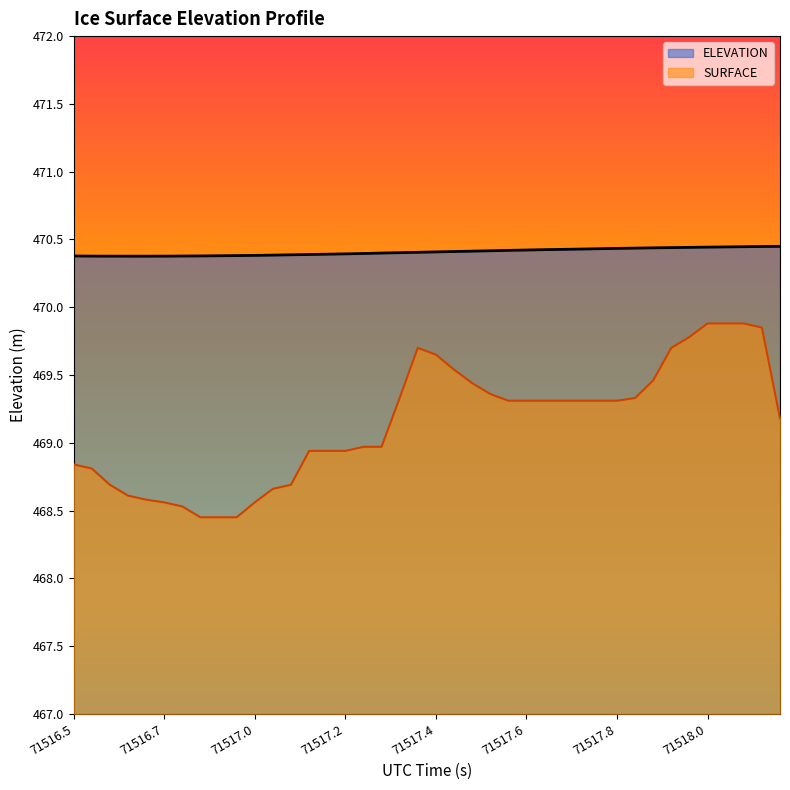

How many interior local peaks does the SURFACE series have?

1